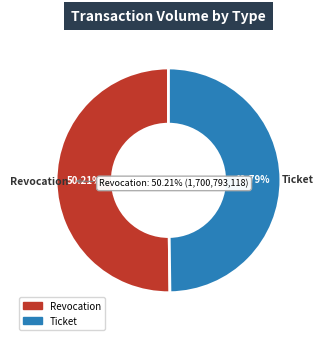

What is the ratio of the value at Ticket to the value at Revocation?

1.0